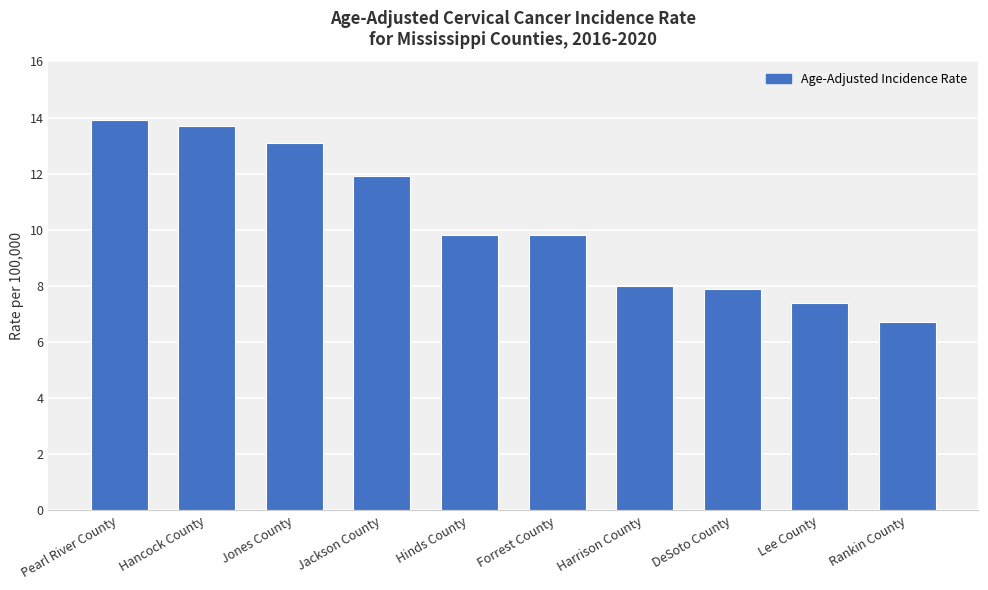

What is the sum of the values at Forrest County and Hancock County?

23.5